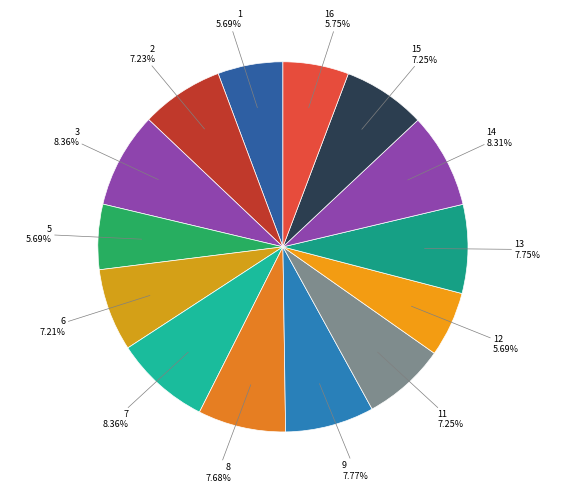

How many segments does this pie chart have?

14